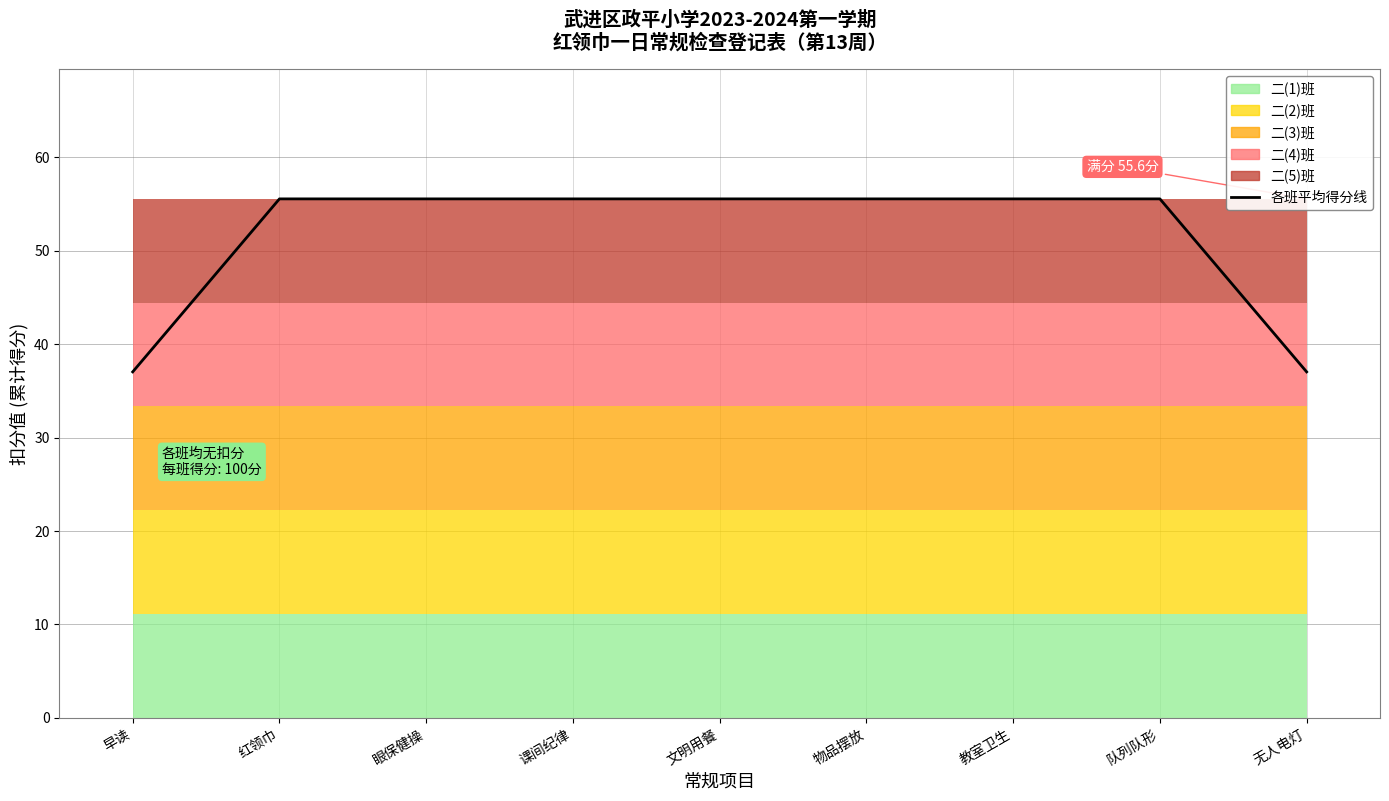

Reading left to right, list all the values displayed in this chart.

37.0	55.6	55.6	55.6	55.6	55.6	55.6	55.6	37.0